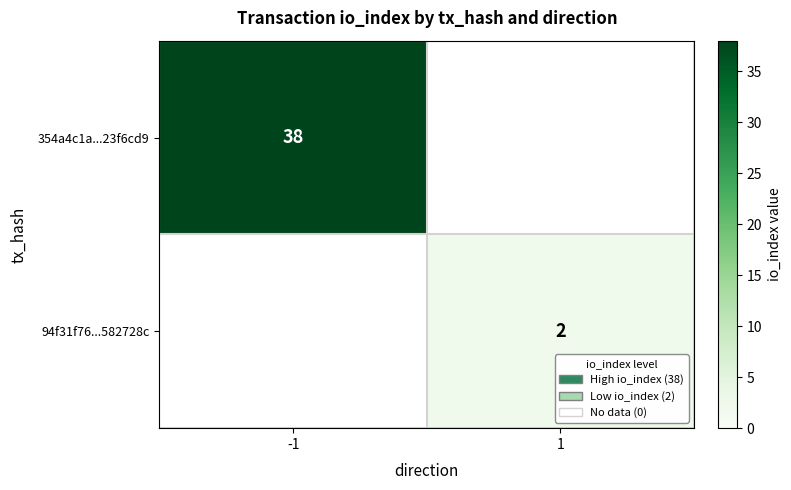

The value of 354a4c1a...23f6cd9 at -1 is 53. True or false?

False